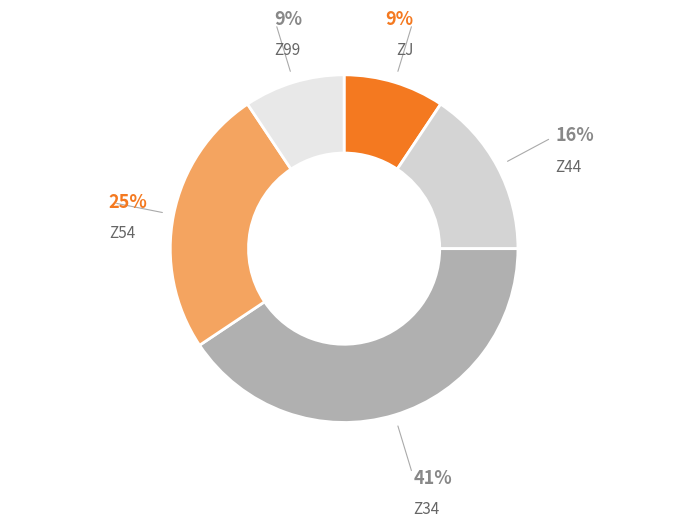

How many segments does this pie chart have?

5